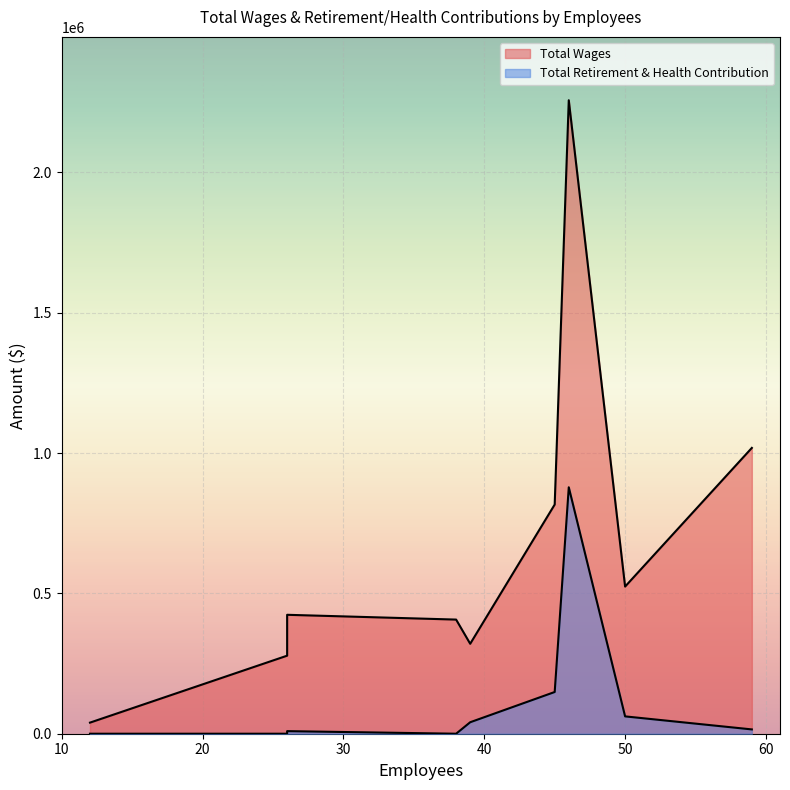

Rank the series at 26 from highest to lowest value.

Total Wages, Total Retirement & Health Contribution